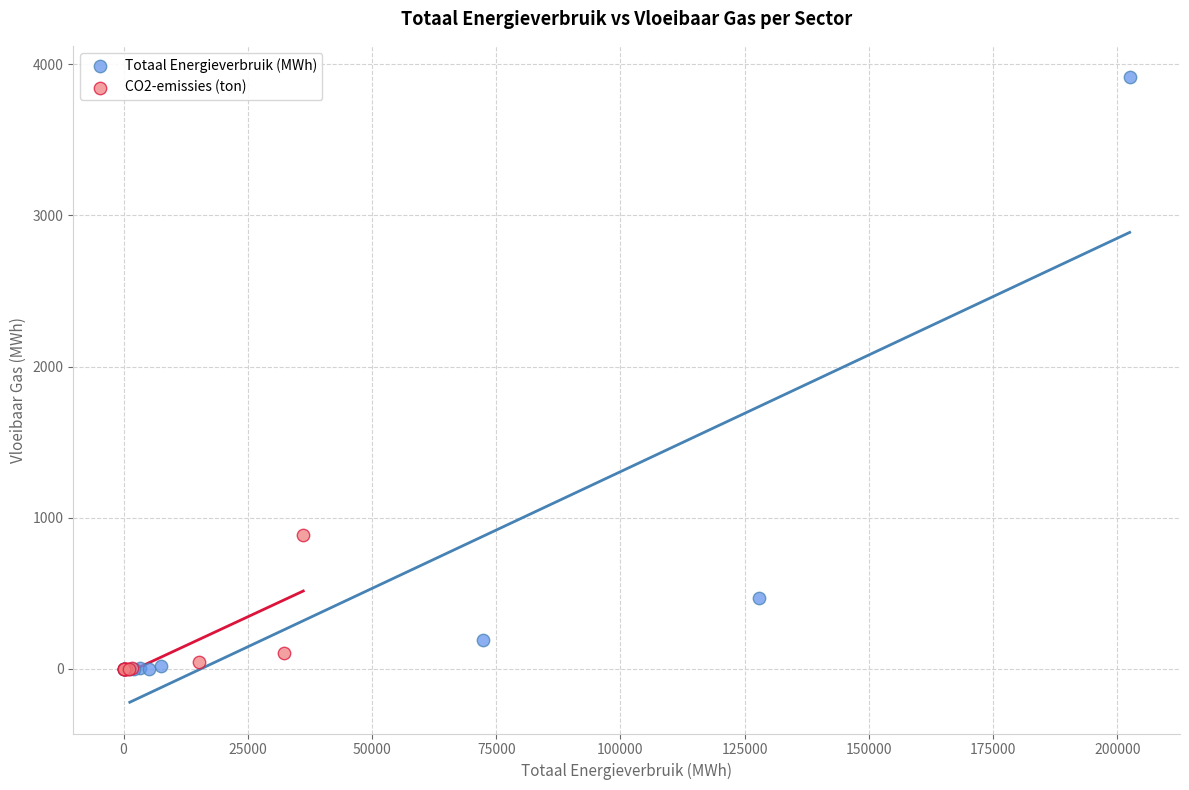

Which series contains the highest Y value?

Totaal Energieverbruik (MWh)